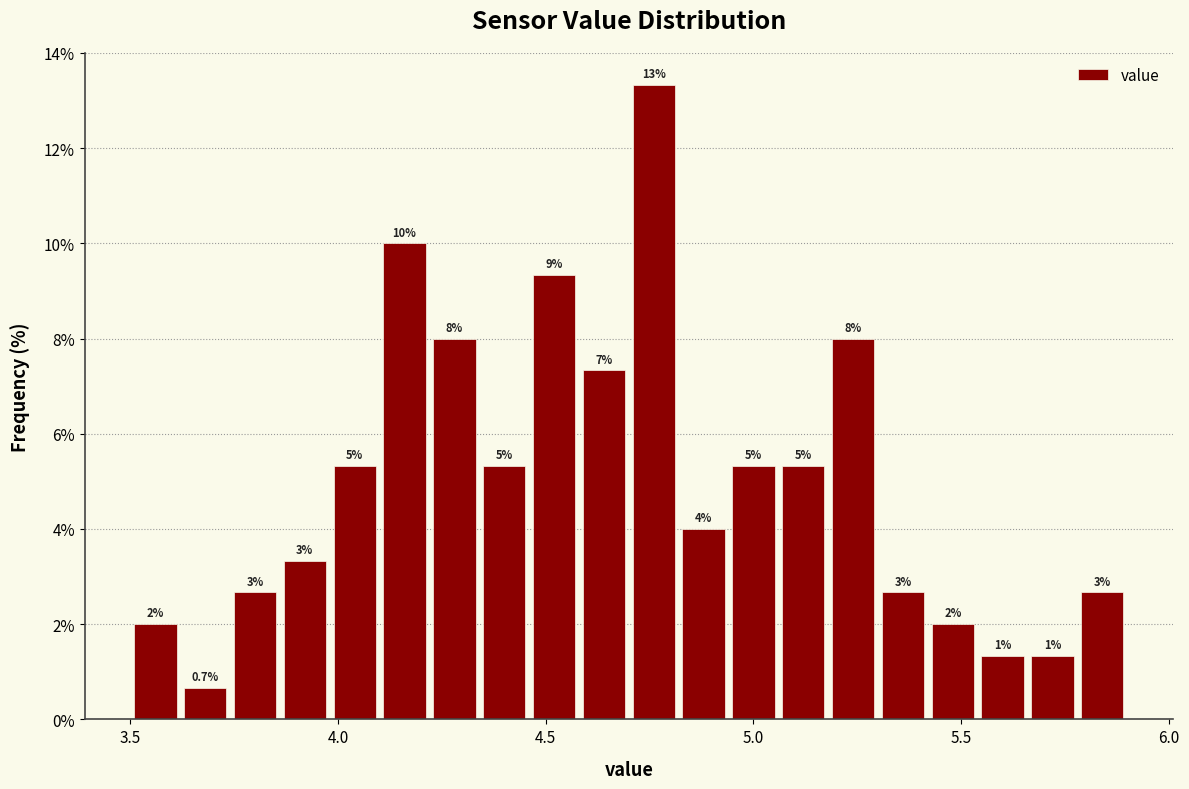

Read against the x-axis, roughly where is the centre of the tallest bar?

4.75